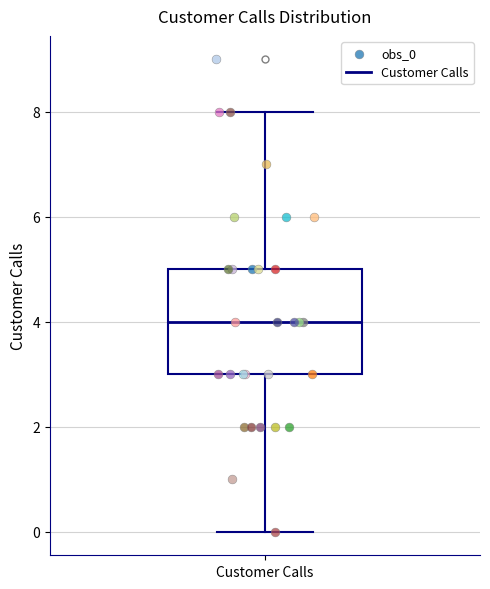

Read this box plot against the y-axis: the position of the median line, the range covered by the box, and the ends of both whiskers. The values are not printed on the chart, so give them approximately, as read against the axis.

median 4, box 3 to 5, whiskers 0 to 8